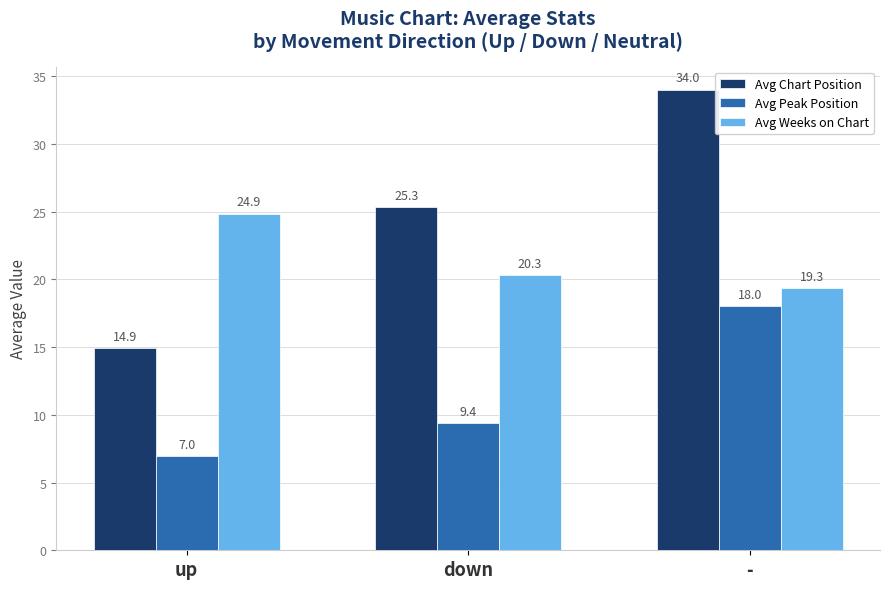

How many bars are there in each group?

3